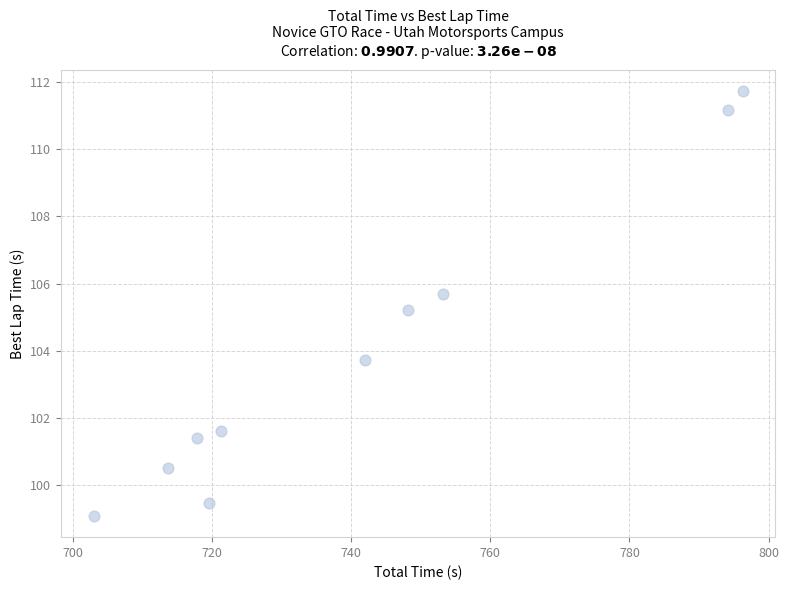

What Y value in the scatter plot is closest to 105?

105.2